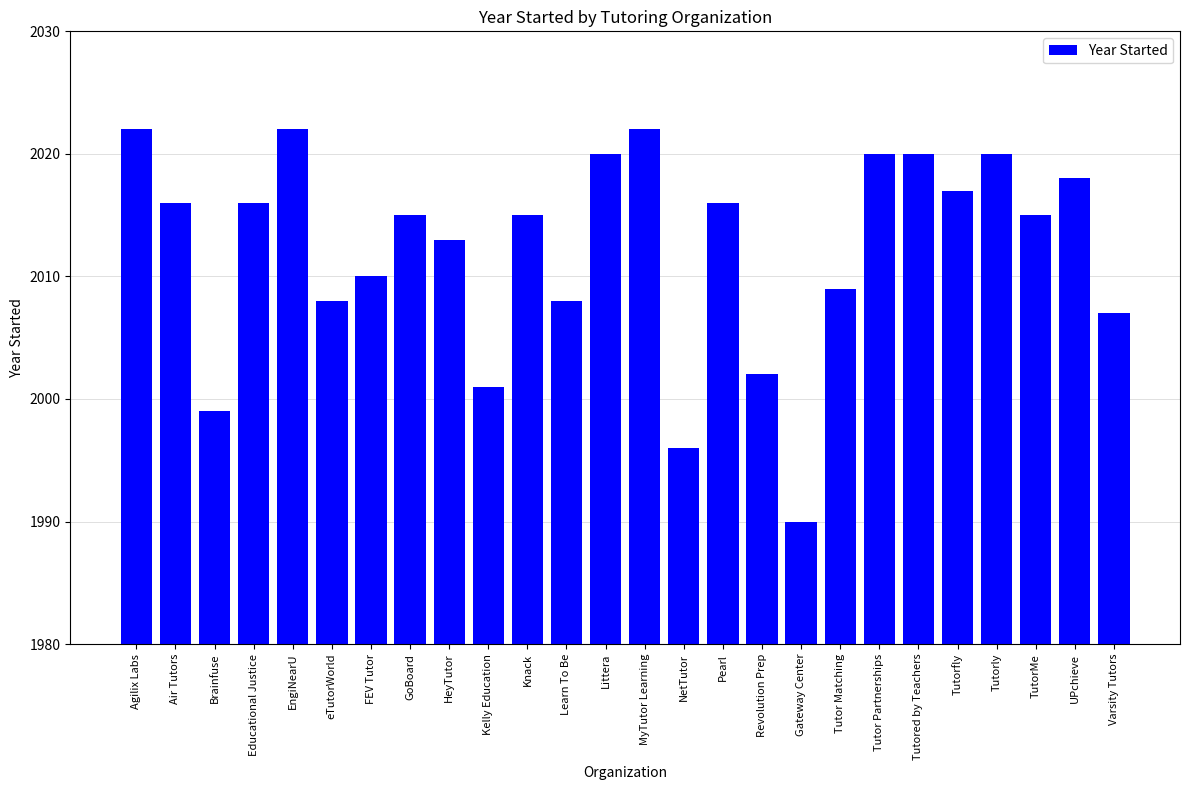

Reading left to right, list all the values displayed in this chart.

2022	2016	1999	2016	2022	2008	2010	2015	2013	2001	2015	2008	2020	2022	1996	2016	2002	1990	2009	2020	2020	2017	2020	2015	2018	2007